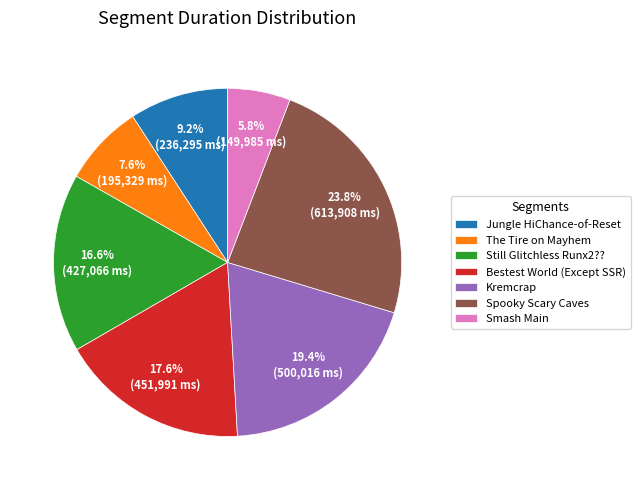

How many segments does this pie chart have?

7